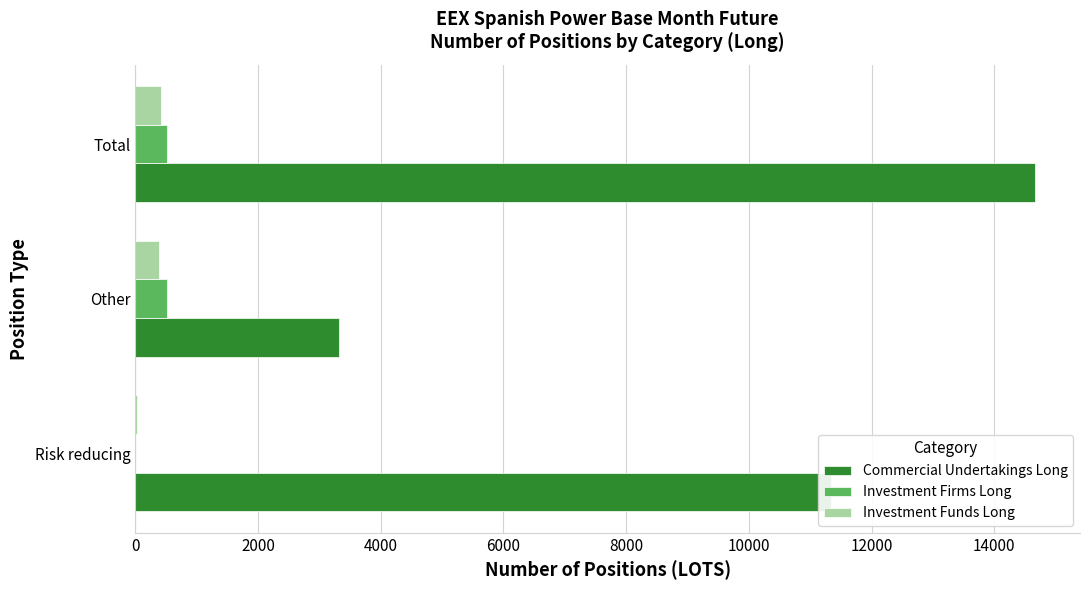

What is the sum of all Investment Firms Long values?

1051.0